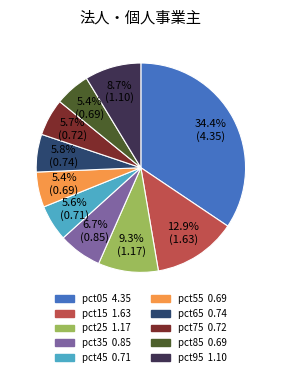

How much of the chart is everything except pct05?

65.6%